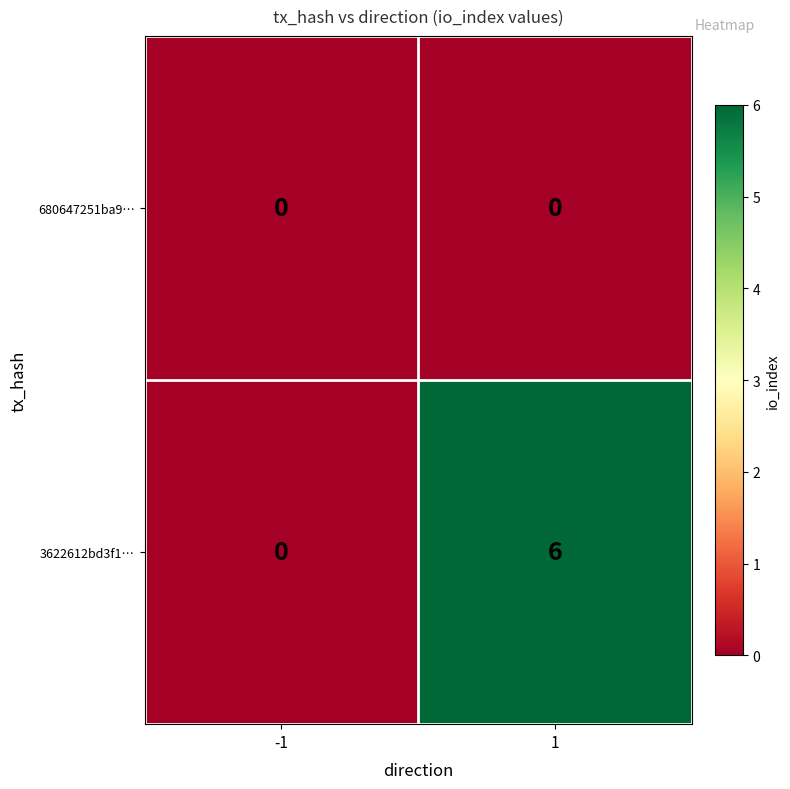

List the series in order of their overall mean, highest first.

3622612bd3f1…, 680647251ba9…